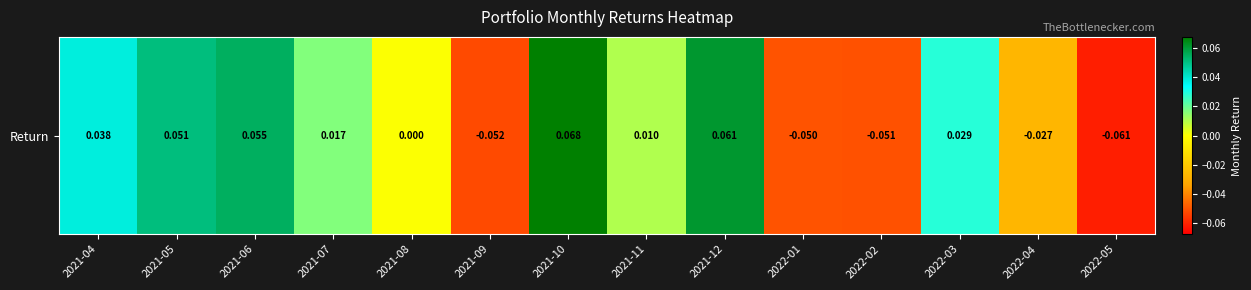

True or false: the data shows -0.0 at 2022-05.

False